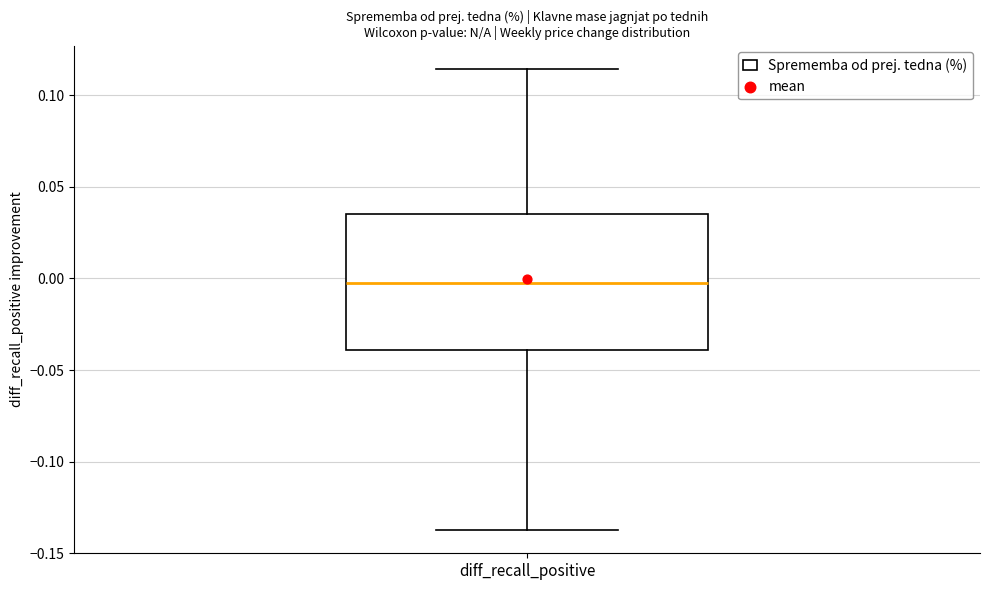

Read this box plot against the y-axis: the position of the median line, the range covered by the box, and the ends of both whiskers. The values are not printed on the chart, so give them approximately, as read against the axis.

median -0.005, box -0.040 to 0.035, whiskers -0.135 to 0.115